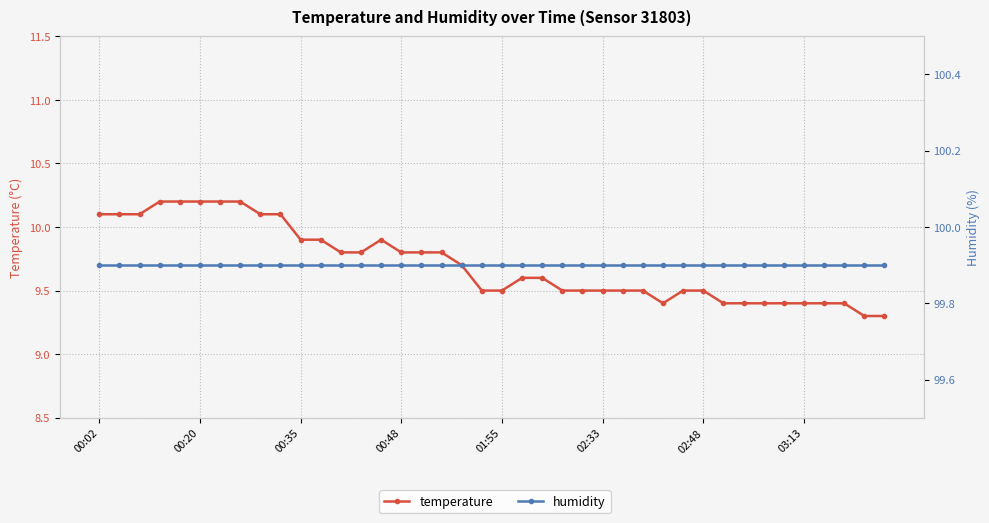

Between 38 and 19, which is larger?

19